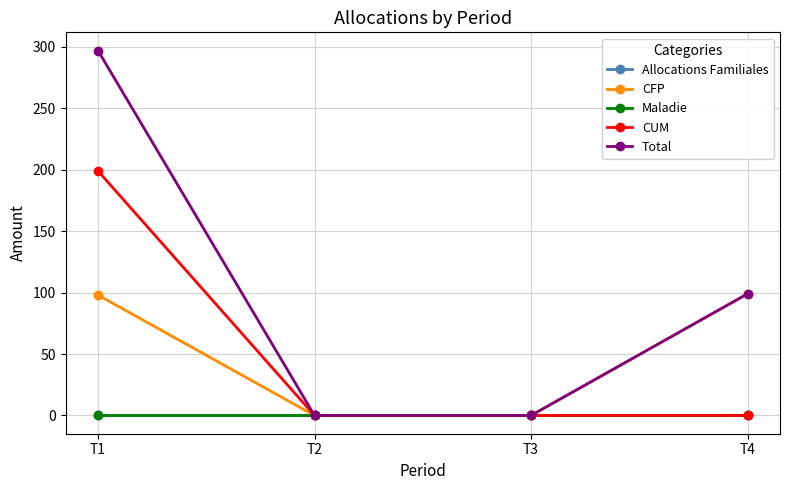

At which label does Maladie reach its peak?

T1